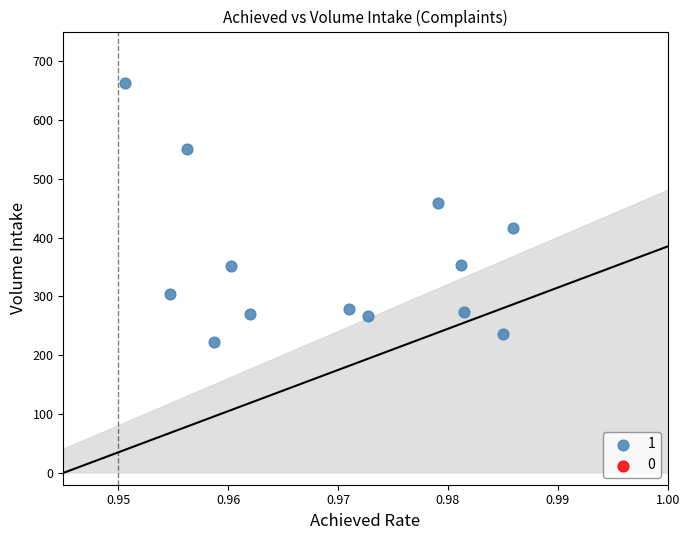

What is the range of Y values (max minus min)?

439